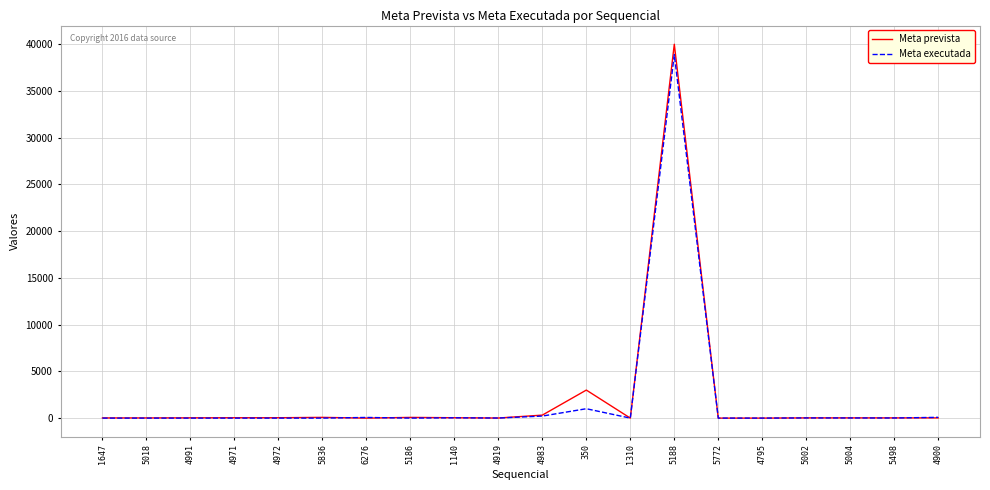

Where is Meta prevista nearest to the value 20000?

350